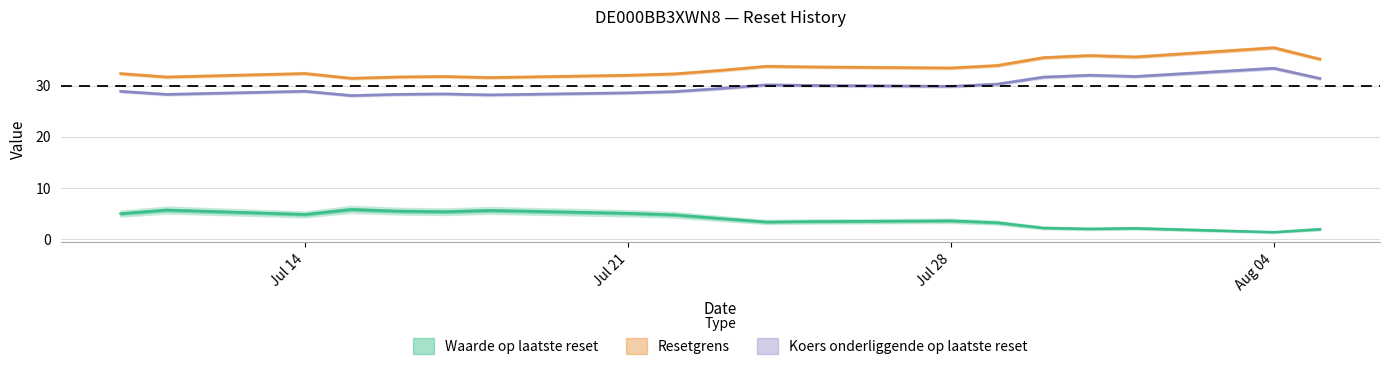

Is this an area chart (filled region under the line)?

No